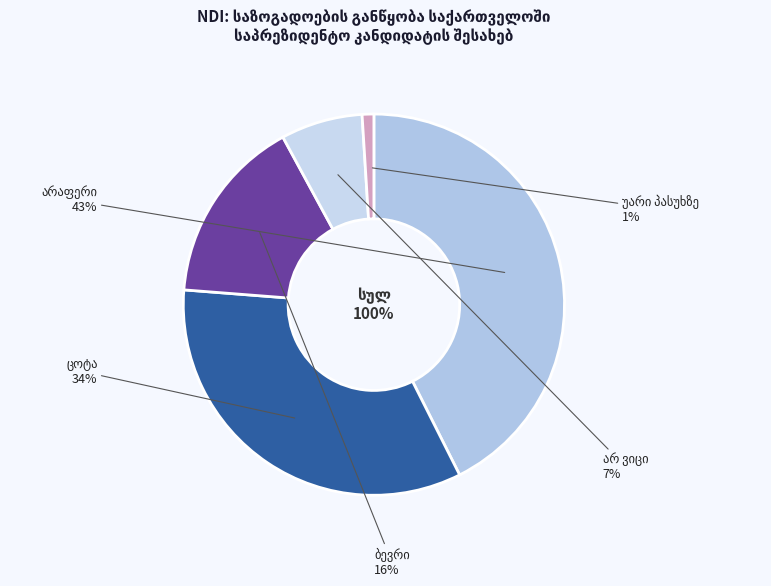

Which has a higher value, უარი პასუხზე or არაფერი?

არაფერი